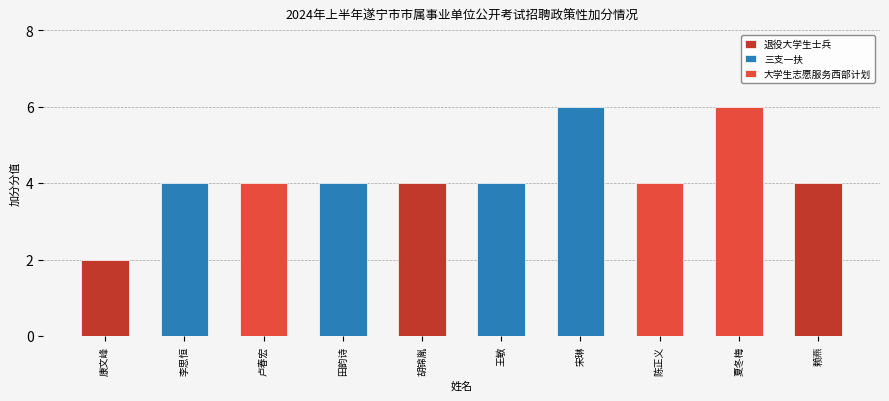

Approximately how many times larger is the value at 赖燕 compared to 康文峰?

2.0